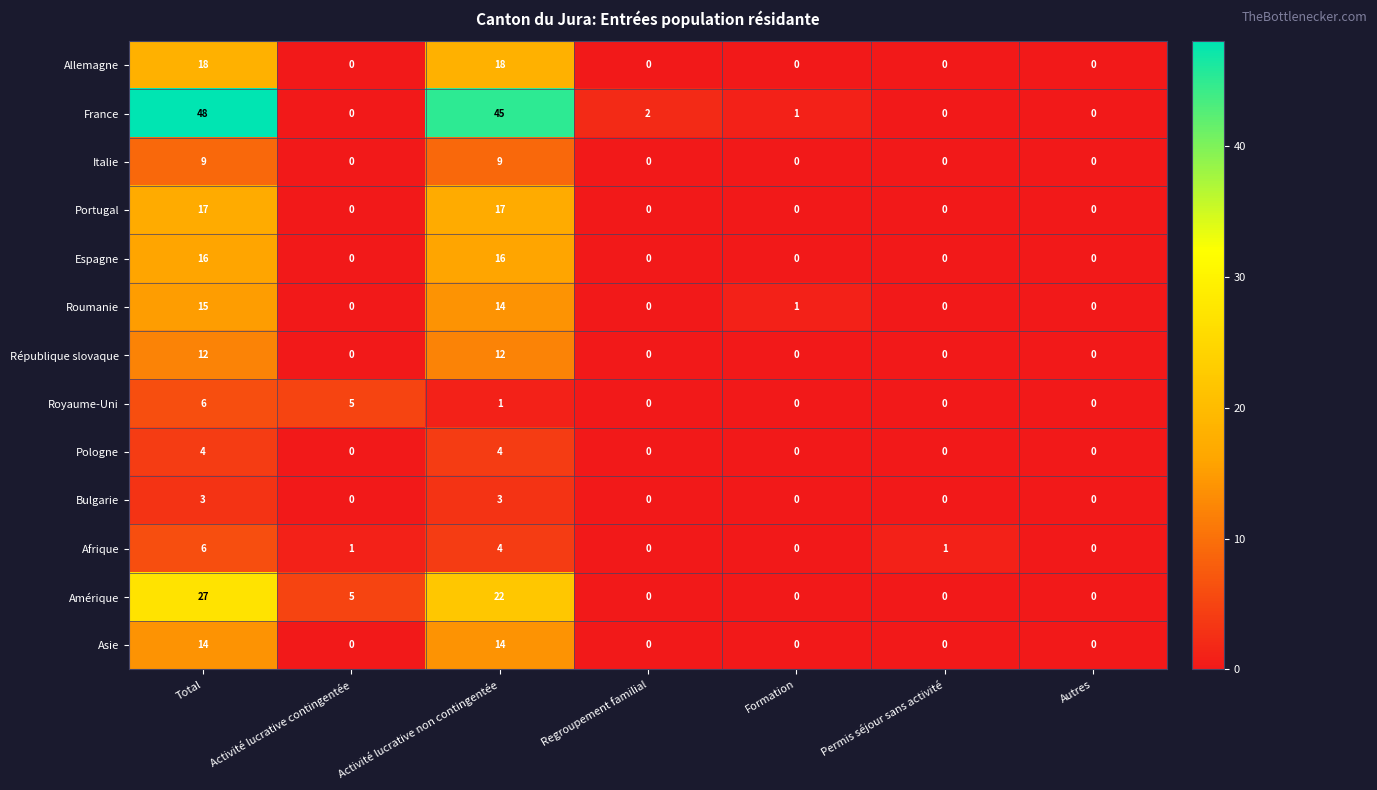

What is the difference between the maximum and minimum values in the Allemagne series?

18